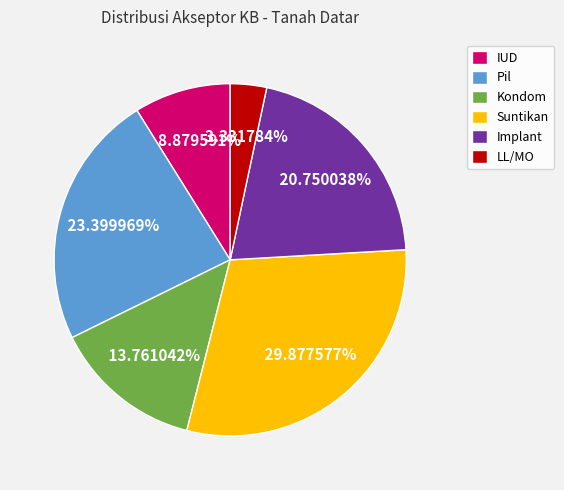

Approximately how many times larger is the value at IUD compared to Kondom?

0.6